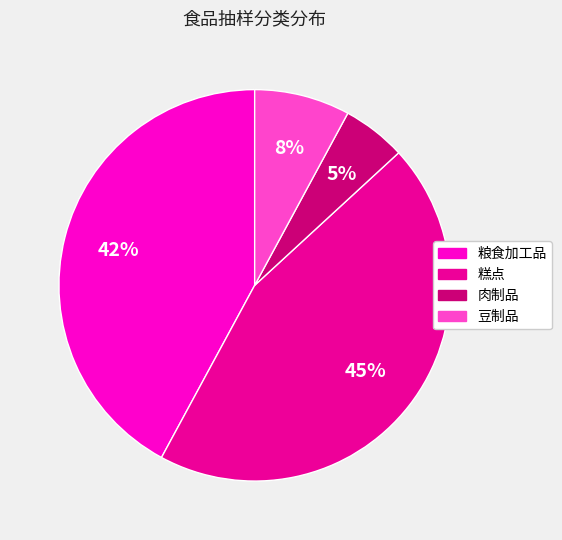

Count the number of slices in the pie.

4